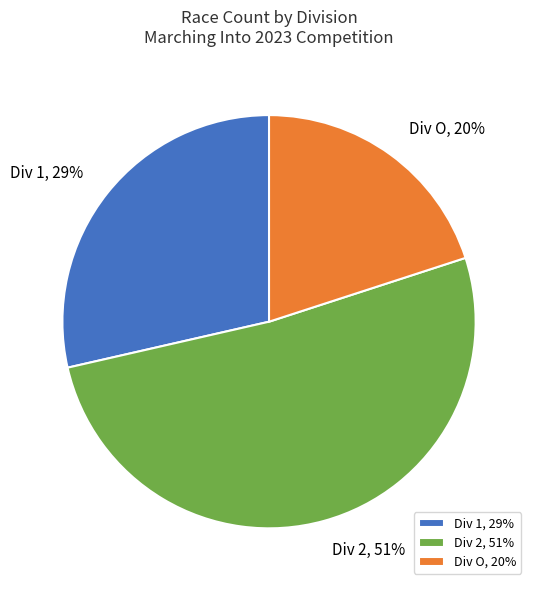

Which has a higher value, Div 1 or Div 2?

Div 2